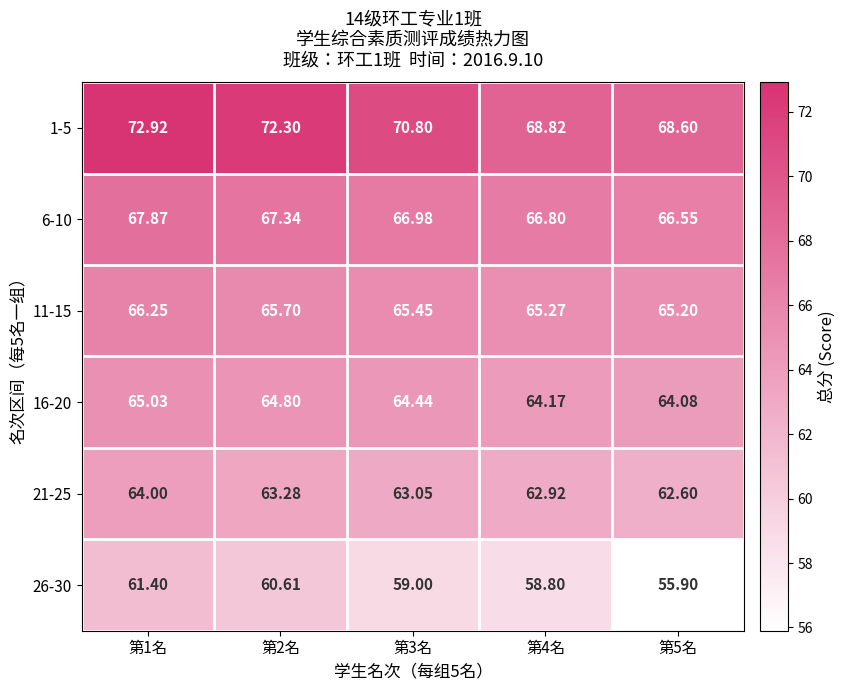

Is the value of 16-20 at 第2名 greater than the value of 21-25 at 第5名?

Yes